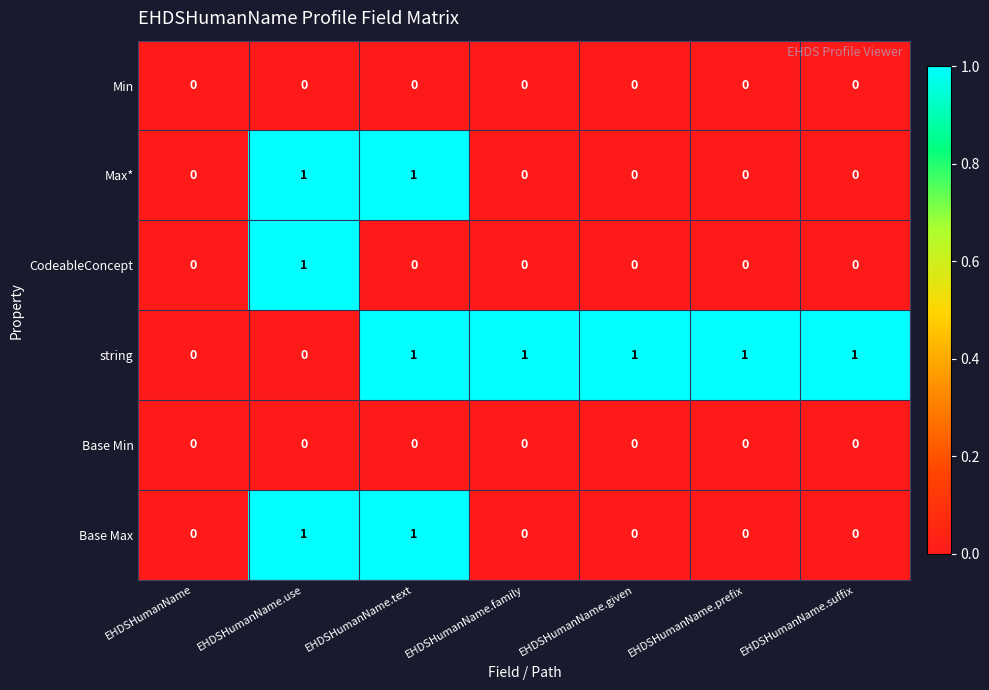

True or false: Base Max has a value of 1 at EHDSHumanName.suffix.

False